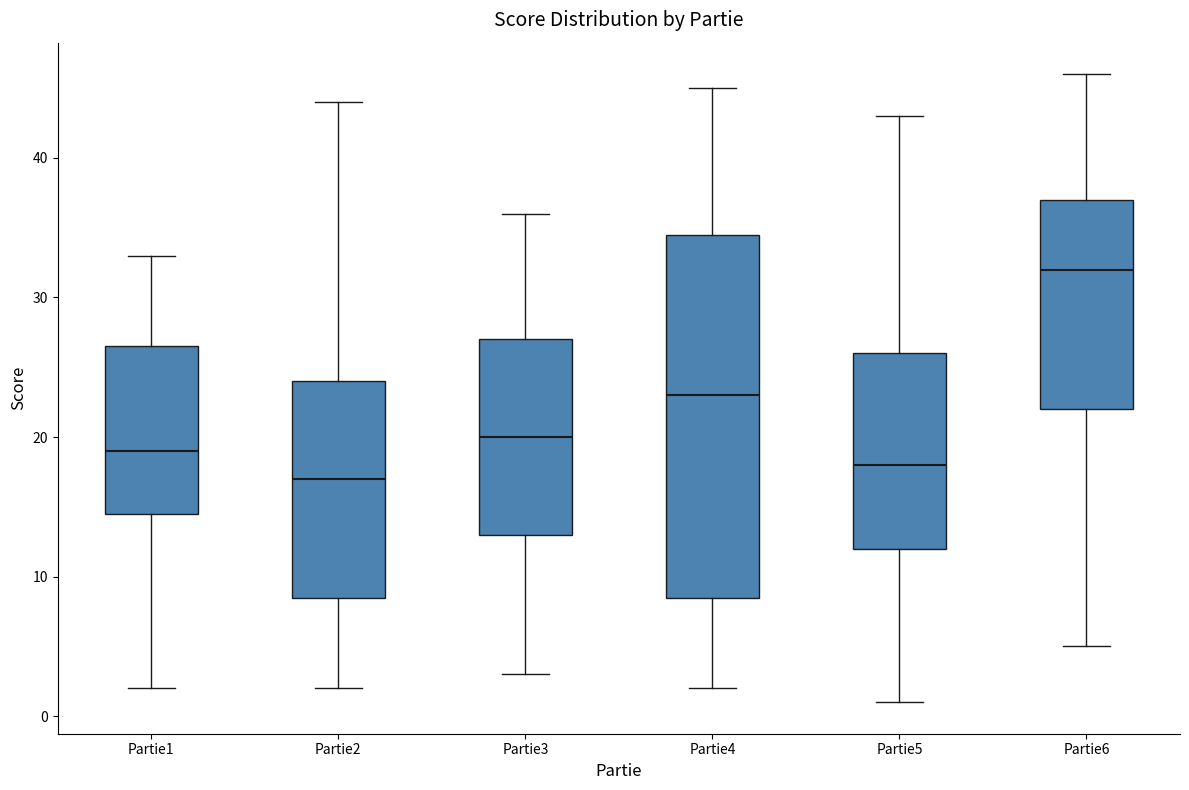

Comparing the boxes themselves (not the whiskers), which one is the tallest?

Partie4